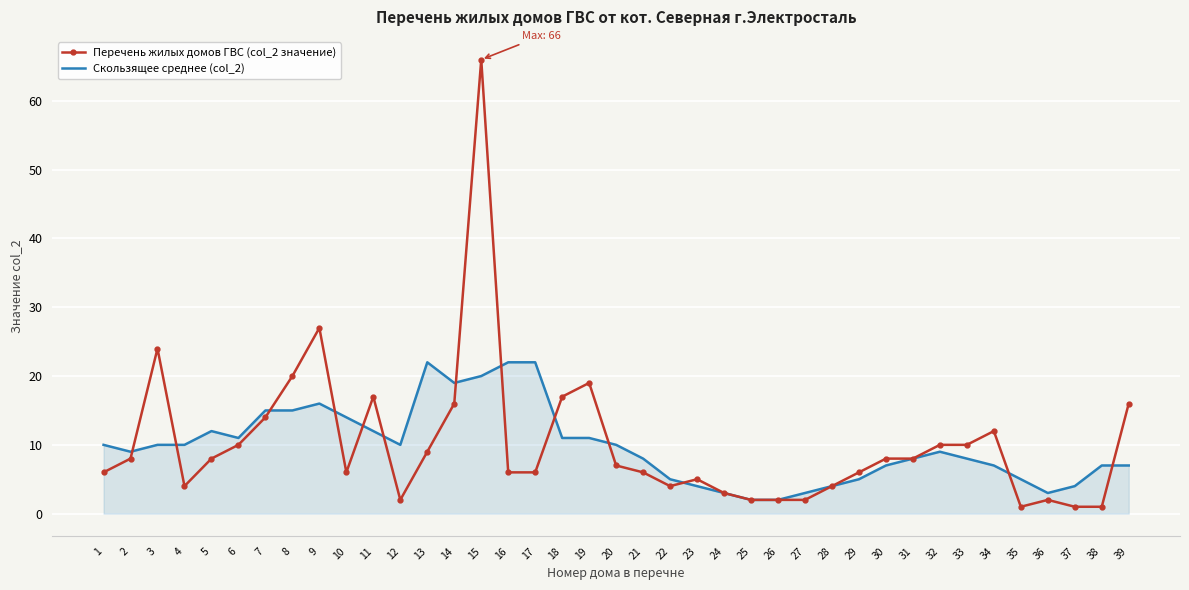

List the series in order of their peak value, lowest first.

Скользящее среднее (col_2), Перечень жилых домов ГВС (col_2 значение)